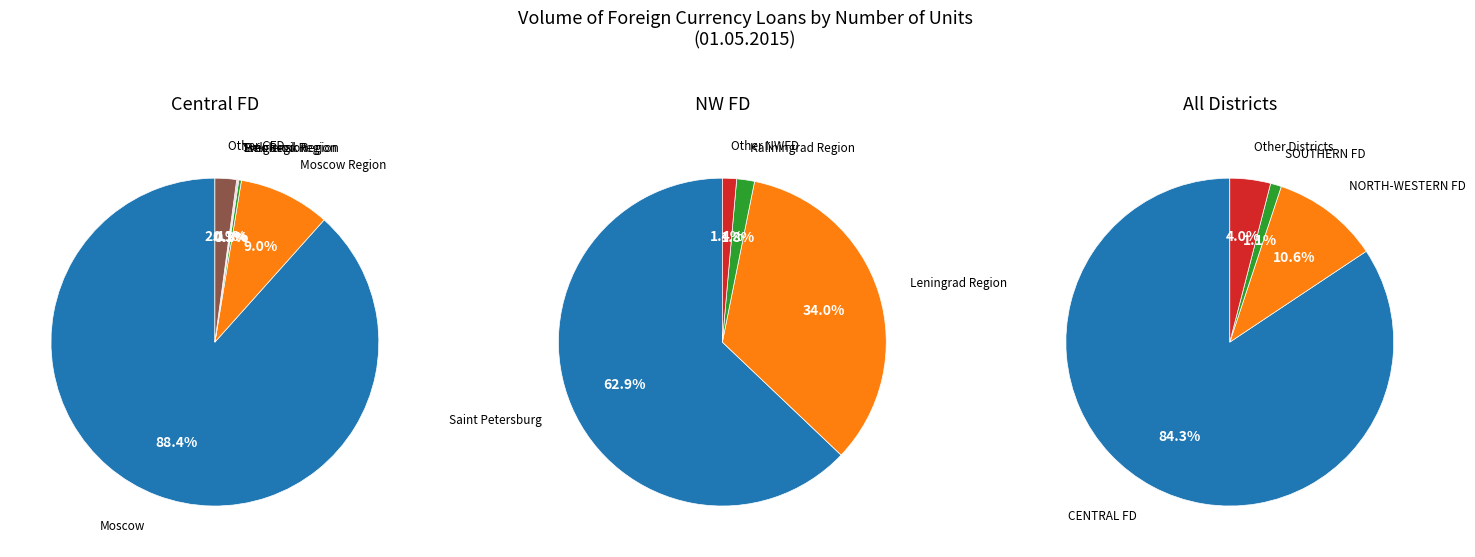

Do VOLGA FEDERAL DISTRICT and CENTRAL FEDERAL DISTRICT together represent more than half of the pie?

Yes